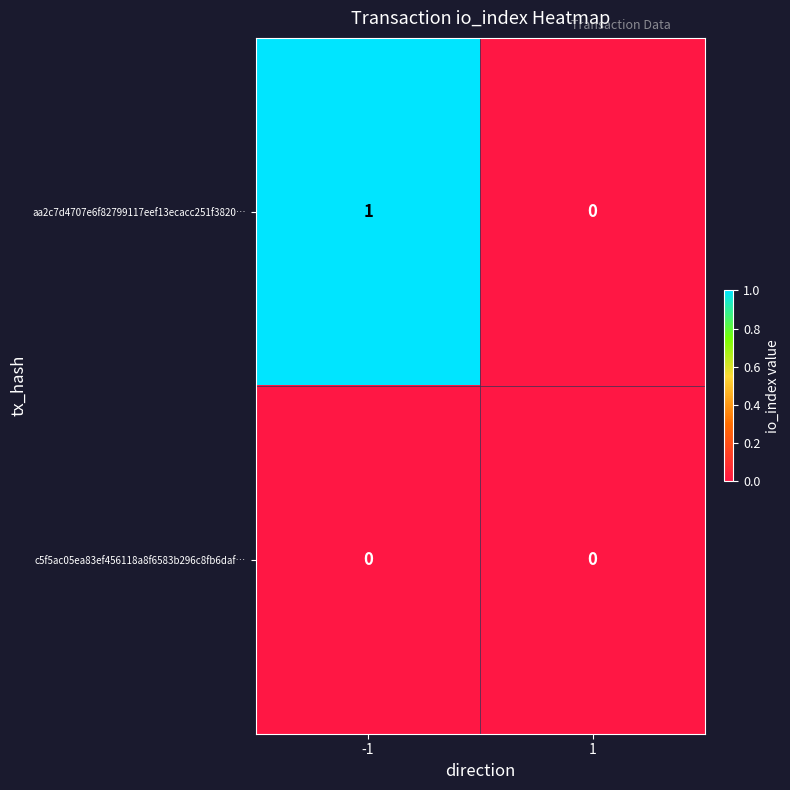

List the series in order of their overall mean, highest first.

aa2c7d4707e6f82799117eef13ecacc251f3820…, c5f5ac05ea83ef456118a8f6583b296c8fb6daf…